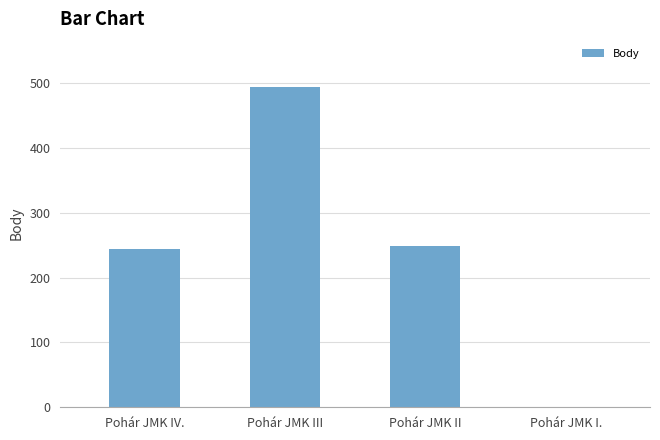

The chart shows a value of -294 at Pohár JMK I.. True or false?

False